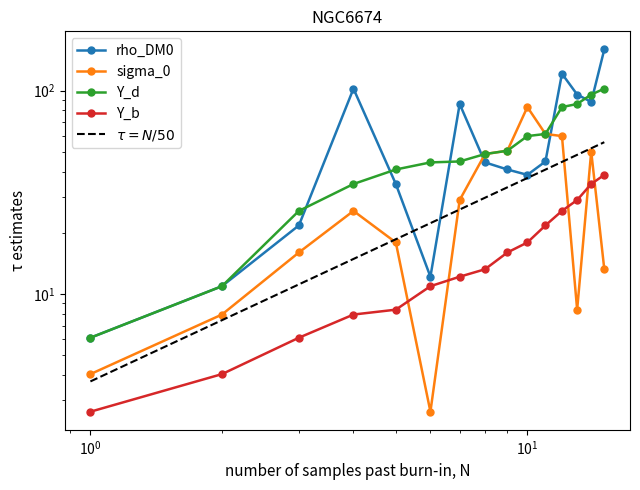

Reading left to right, extract all data points from this chart.

rho_DM0: 6.1	10.9	21.8	102.2	34.8	12.2	86.0	44.4	41.0	38.5	44.9	121.2	95.7	88.0	159.4
sigma_0: 4.0	7.9	16.0	25.6	17.9	2.6	29.0	48.8	50.6	83.0	61.2	59.8	8.4	50.2	13.2
Y_d: 6.1	10.9	25.6	34.8	41.0	44.4	44.9	48.8	50.6	59.8	61.2	83.0	86.0	95.7	102.2
Y_b: 2.6	4.0	6.1	7.9	8.4	10.9	12.2	13.2	16.0	17.9	21.8	25.6	29.0	34.8	38.5